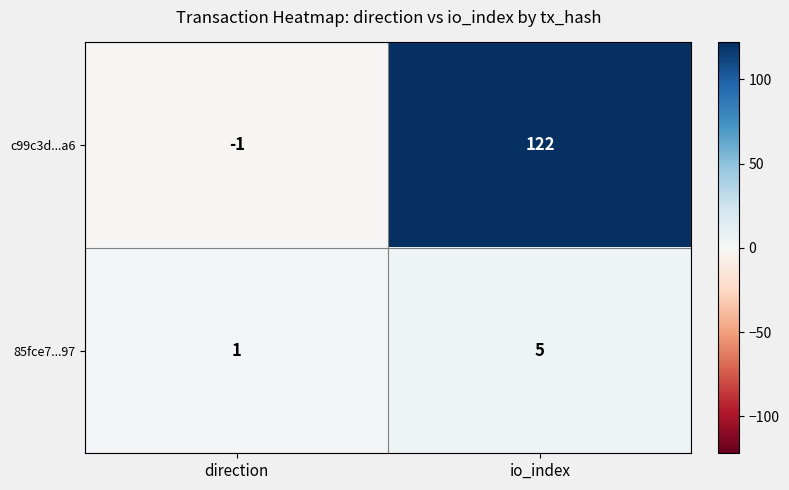

What is the sum of the c99c3d...a6 values at direction and io_index?

121